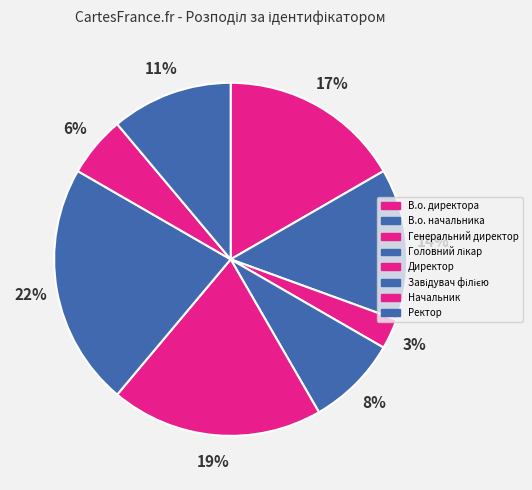

What is the ratio of the value at Головний лікар to the value at Начальник?

1.5